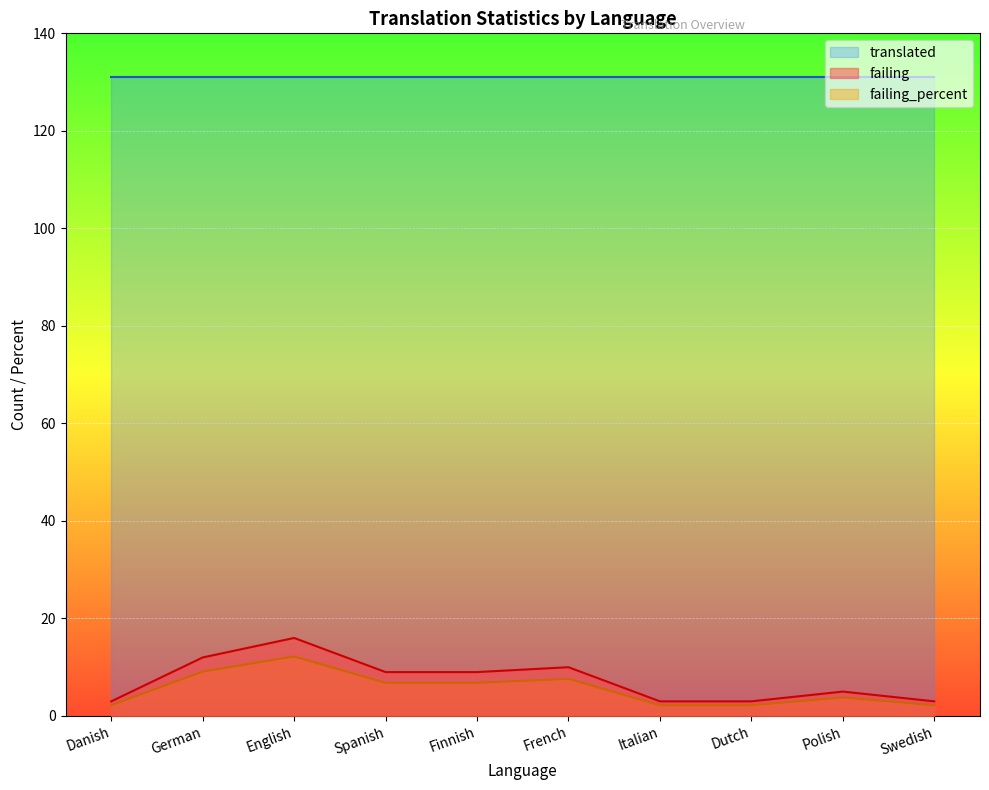

At how many categories does at least one series exceed 9?

10